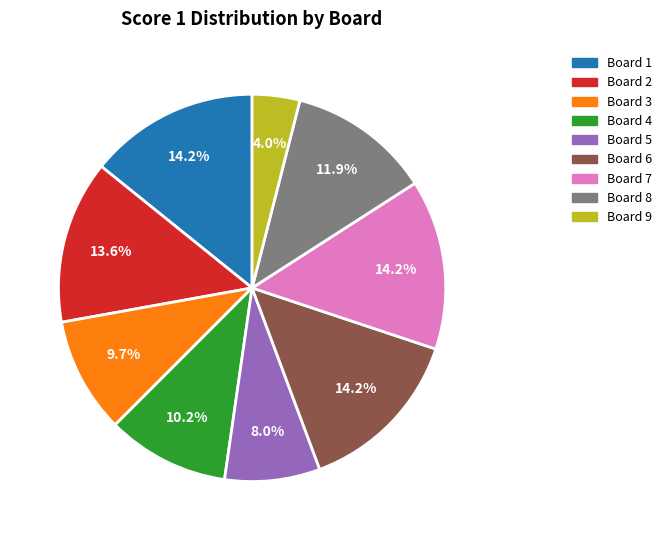

Which category has the smallest portion of the pie?

Board 9